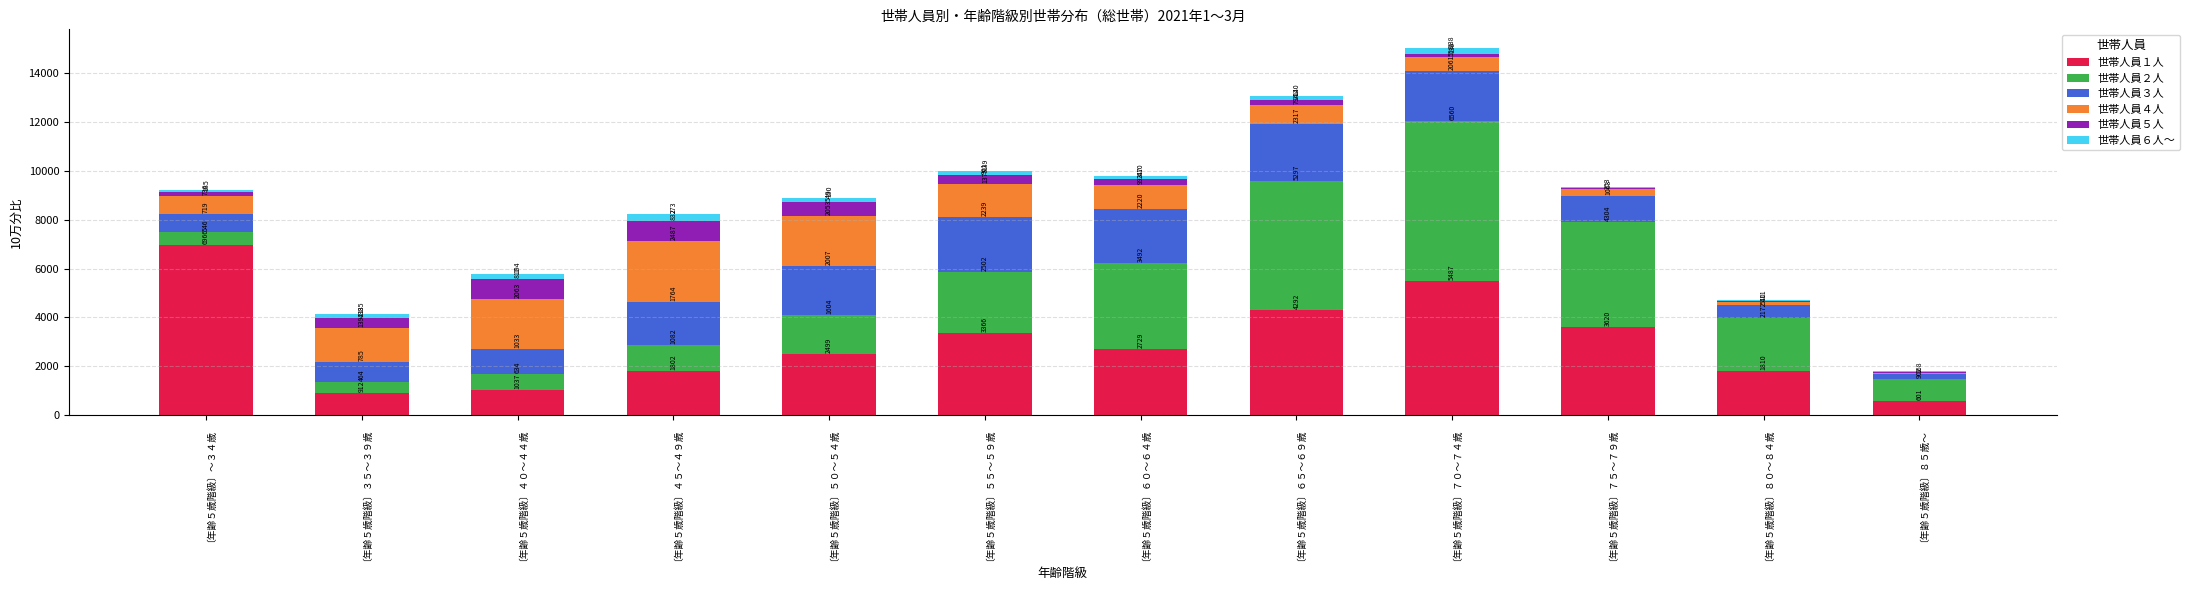

What is the highest value of the 世帯人員１人 series?

6966